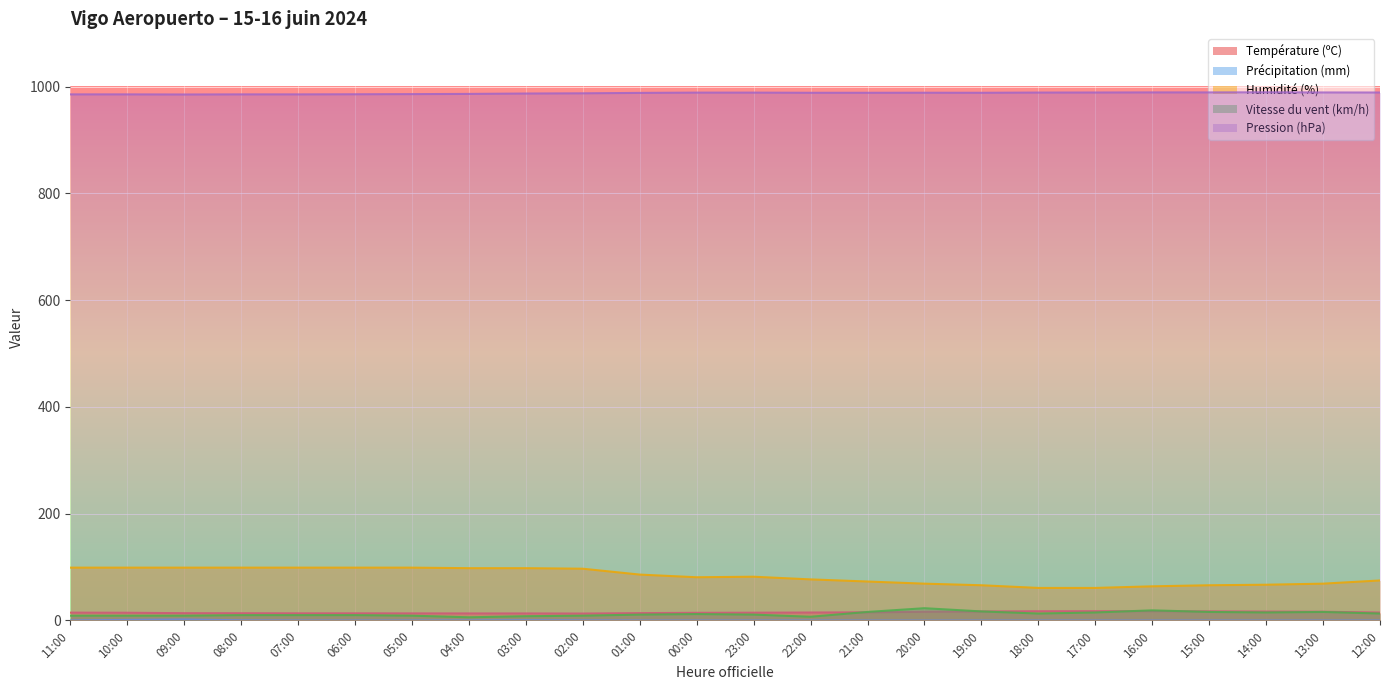

What is the sum of all Précipitation (mm) values?

4.2